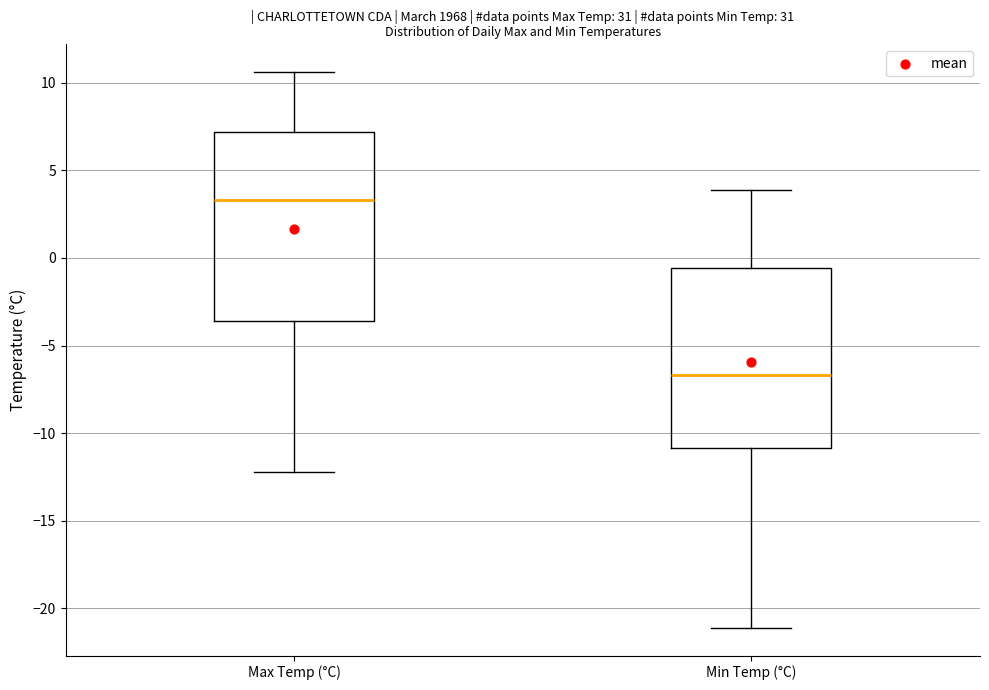

Reading left to right, transcribe this box plot: for each box, give where its median line is, the range the box spans, and where its two whiskers end, as read against the y-axis. The values are not printed on the chart, so give them approximately, as read against the axis.

Max Temp (°C): median 3.5, box -3.5 to 7.0, whiskers -12.0 to 10.5
Min Temp (°C): median -6.5, box -11.0 to -0.5, whiskers -21.0 to 4.0